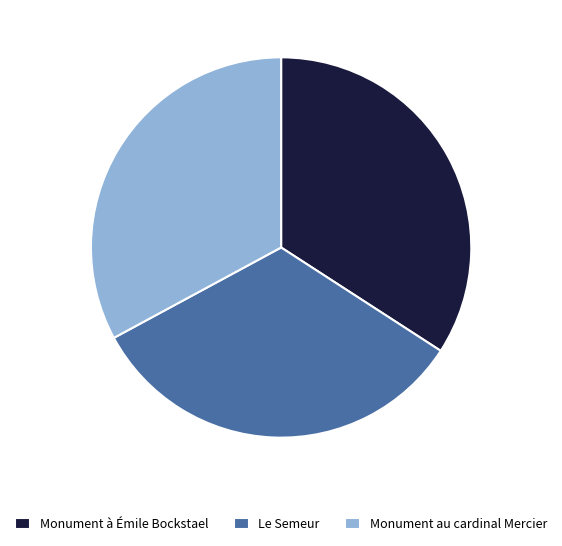

Which slice is the largest?

Monument à Émile Bockstael